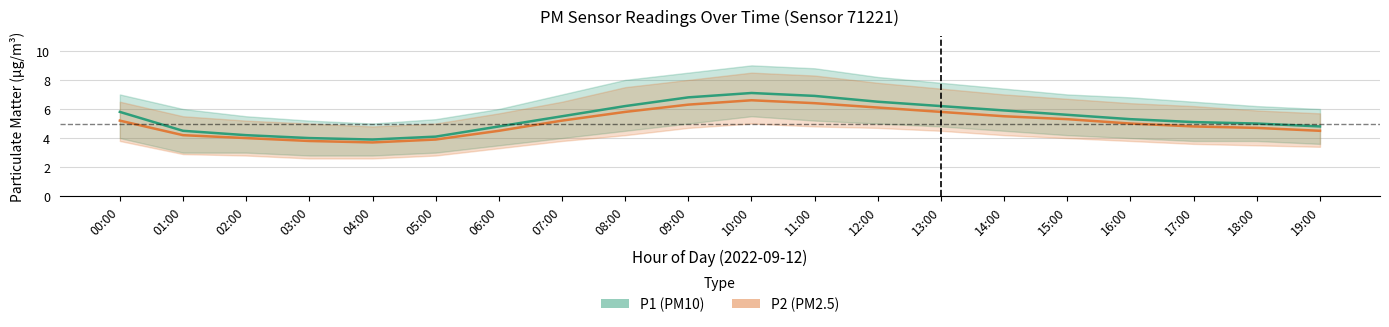

The P2 (PM2.5) series shows 4.8 at 17:00. True or false?

True